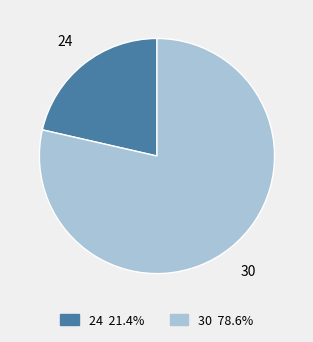

Rank the categories by value from highest to lowest.

30, 24